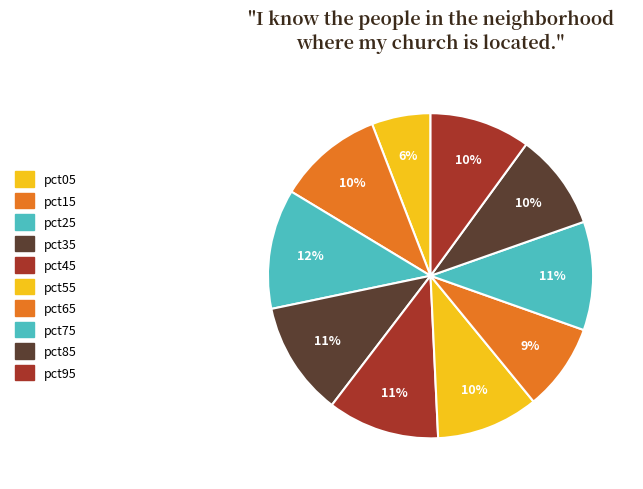

How many slices are in this pie chart?

10